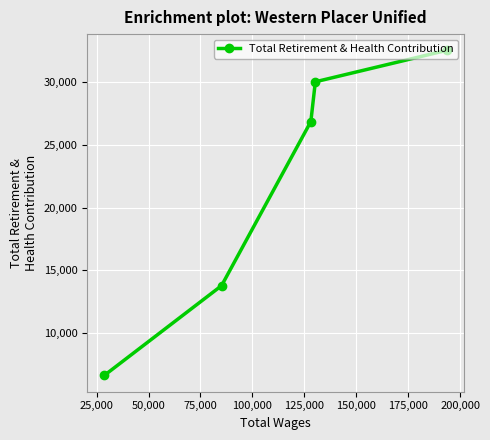

What is the average value?

21964